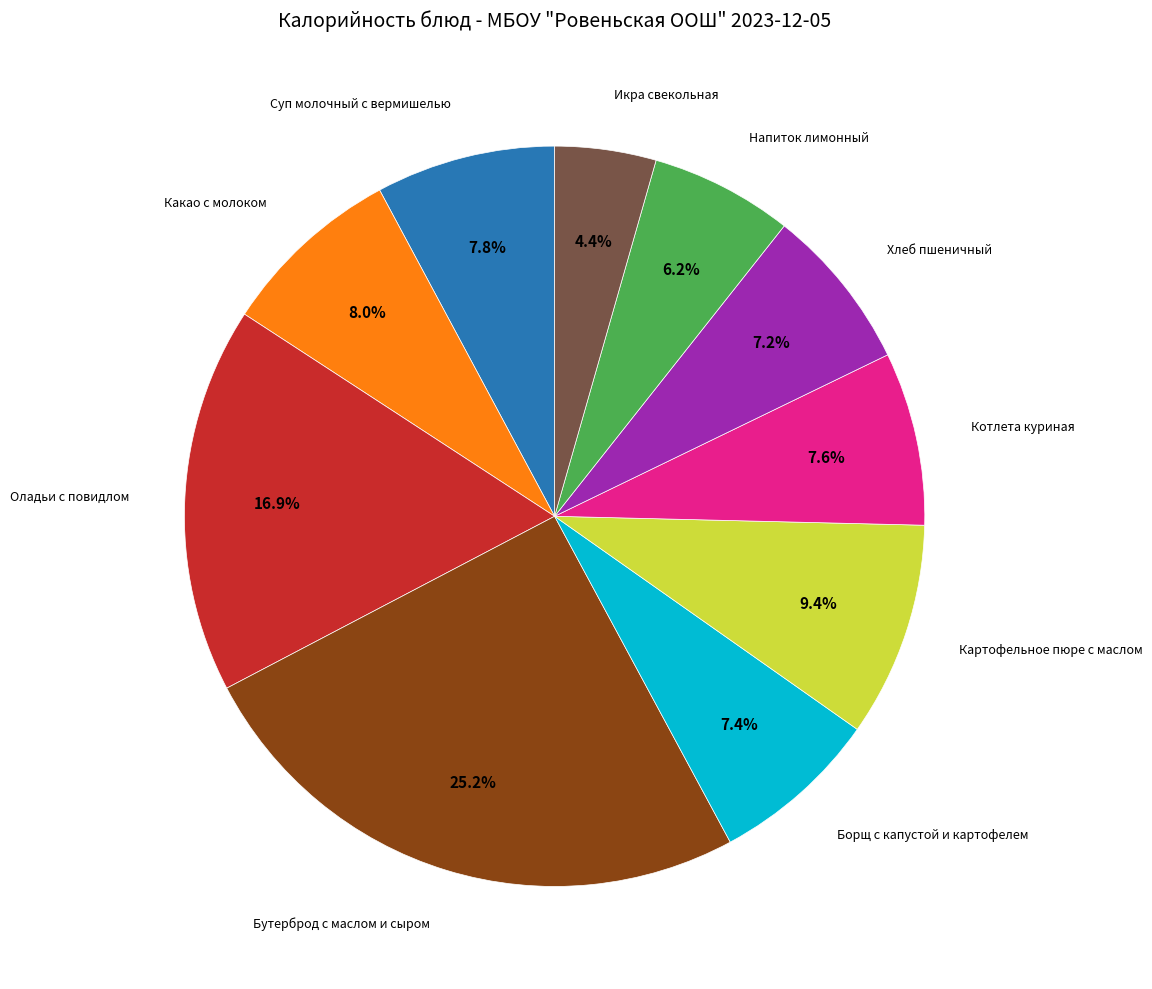

Does any single category account for the majority?

No